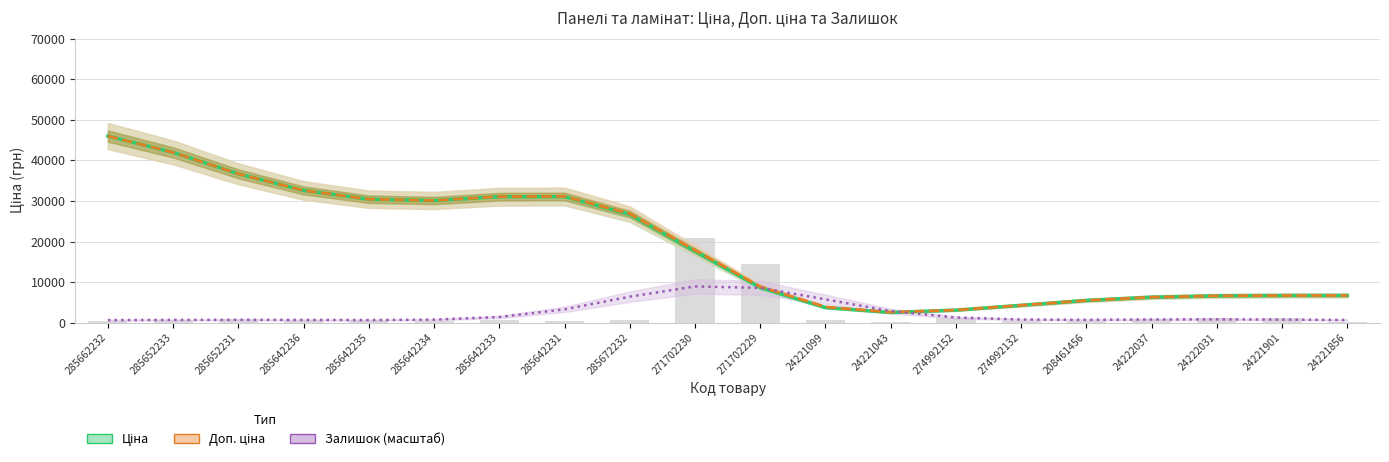

At 24221901, list the series in order from smallest to largest.

Залишок (масштаб), Ціна, Доп. ціна